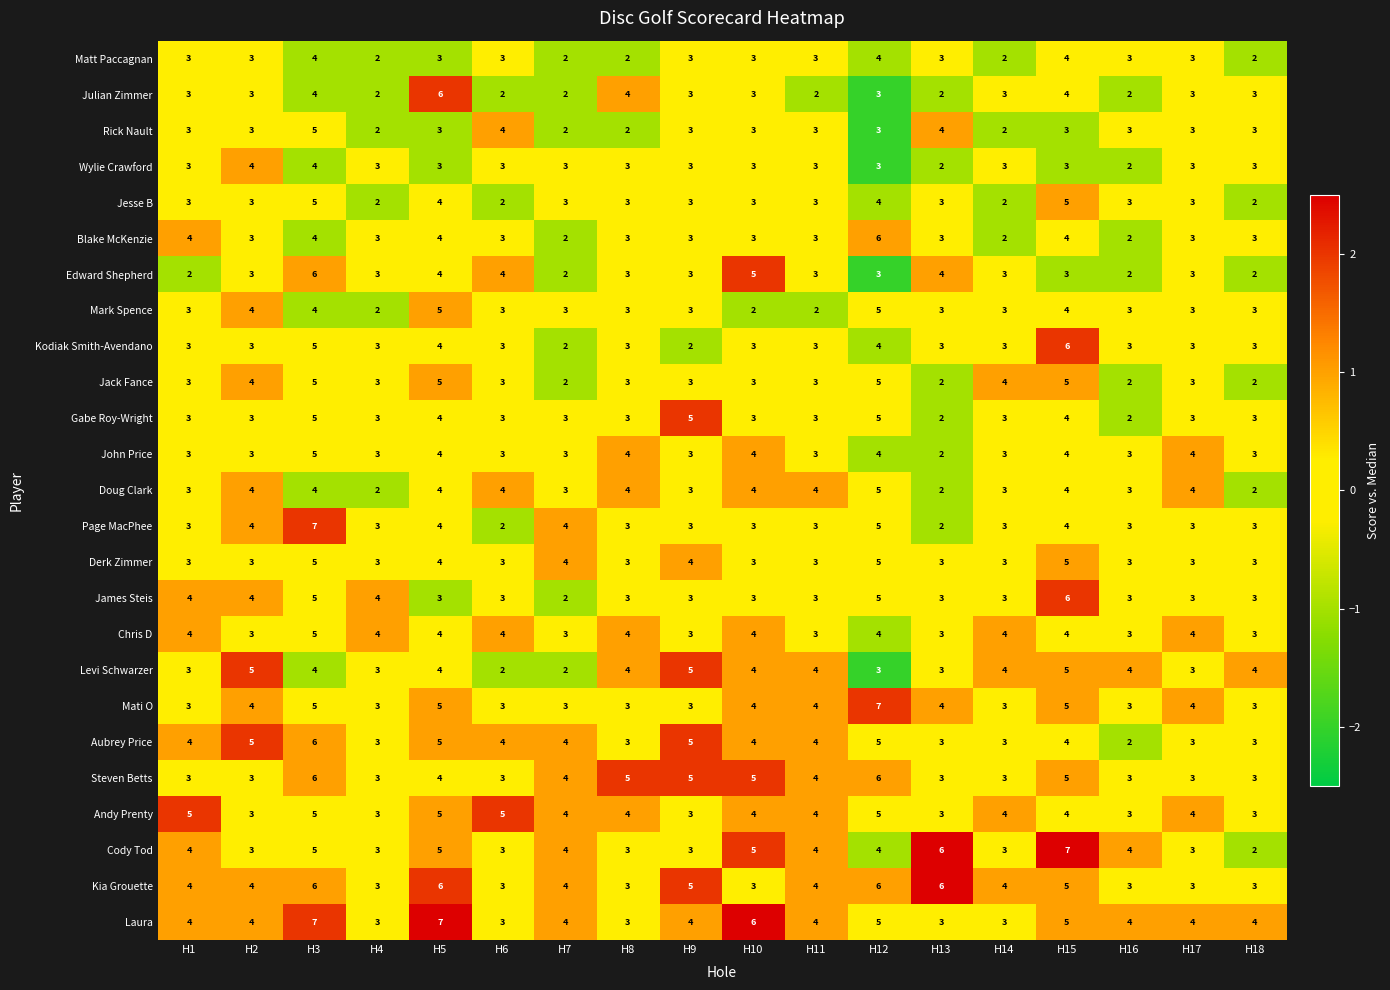

What is the greatest value displayed?

7